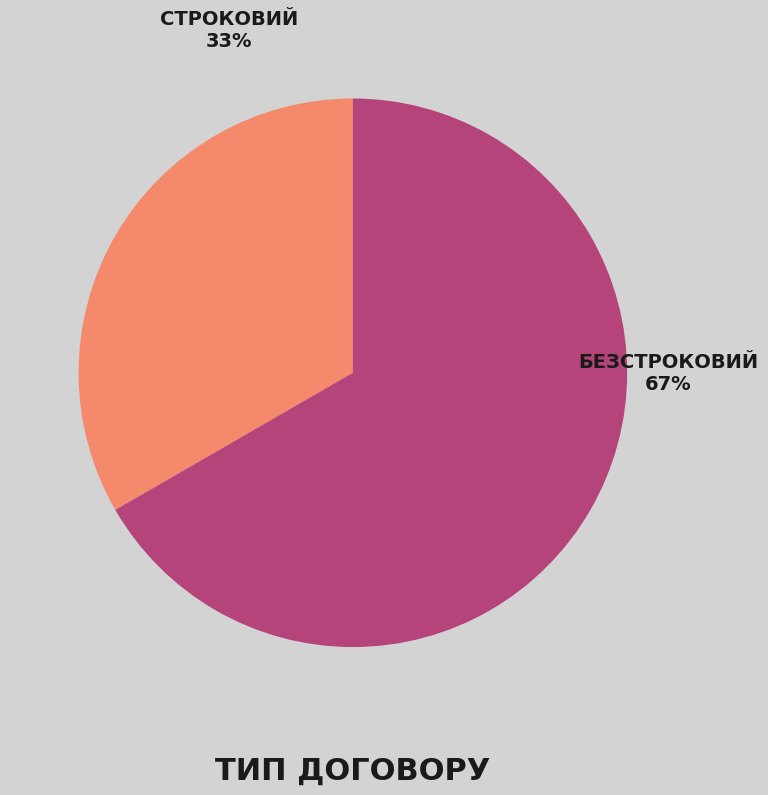

To the nearest percent, what is the average slice percentage?

50%